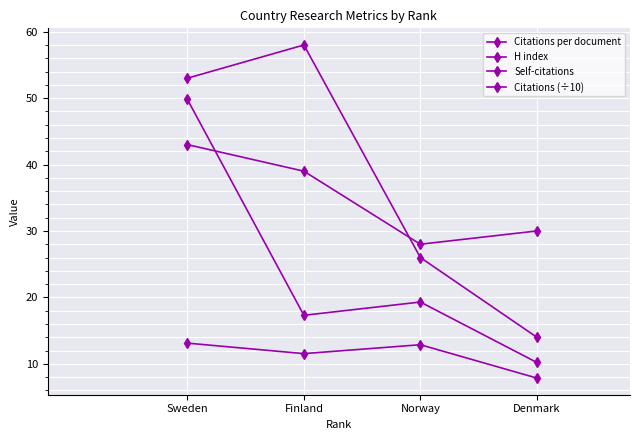

How many lines are shown in the chart?

4